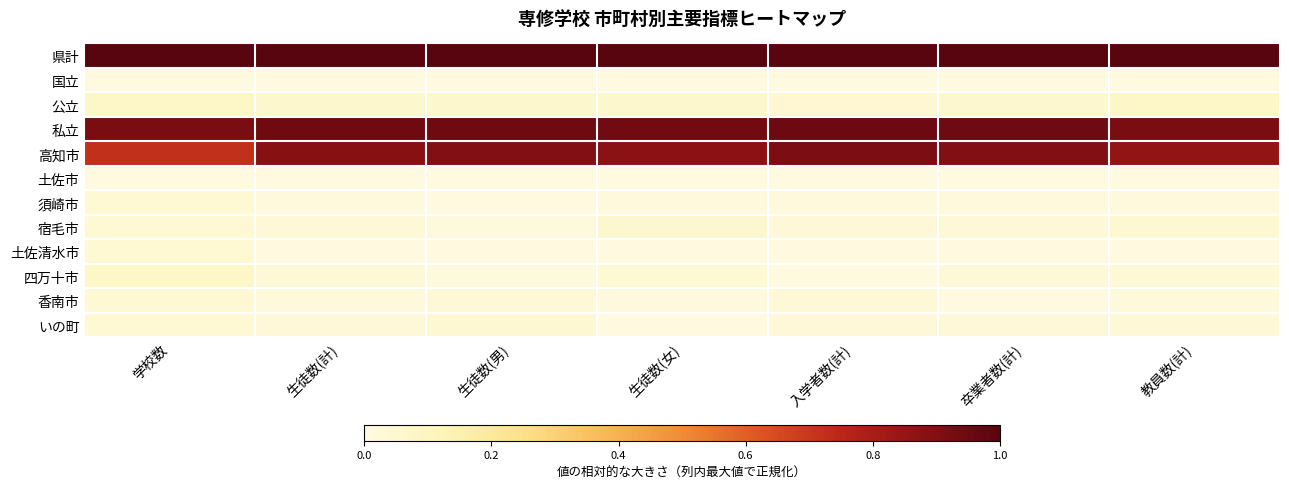

Which has a higher value, 生徒数(男) or 生徒数(計)?

生徒数(男)